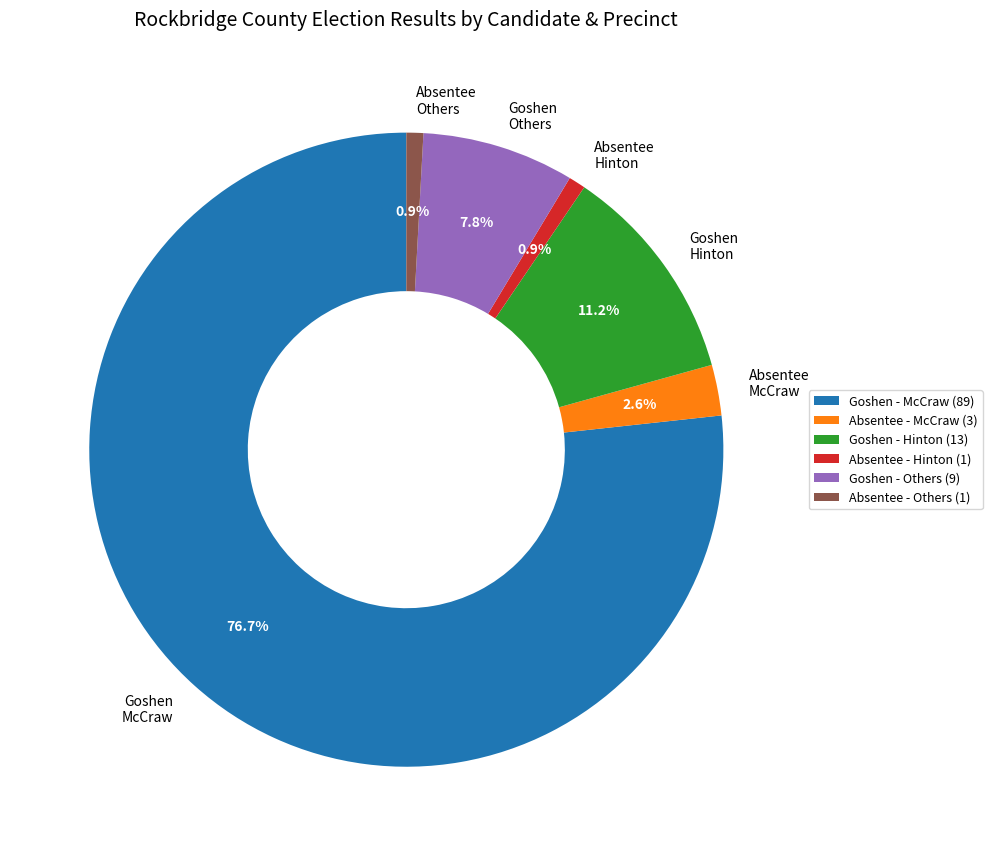

How much of the chart is everything except Absentee Others?

99.1%